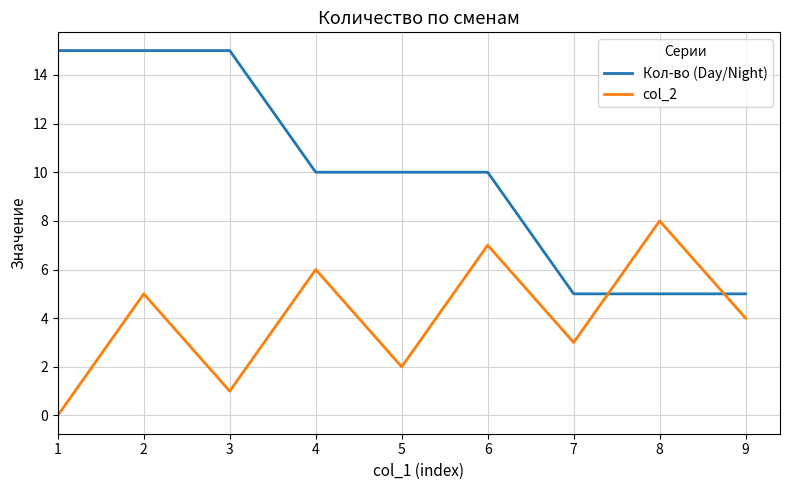

Where is the first local minimum for col_2?

3